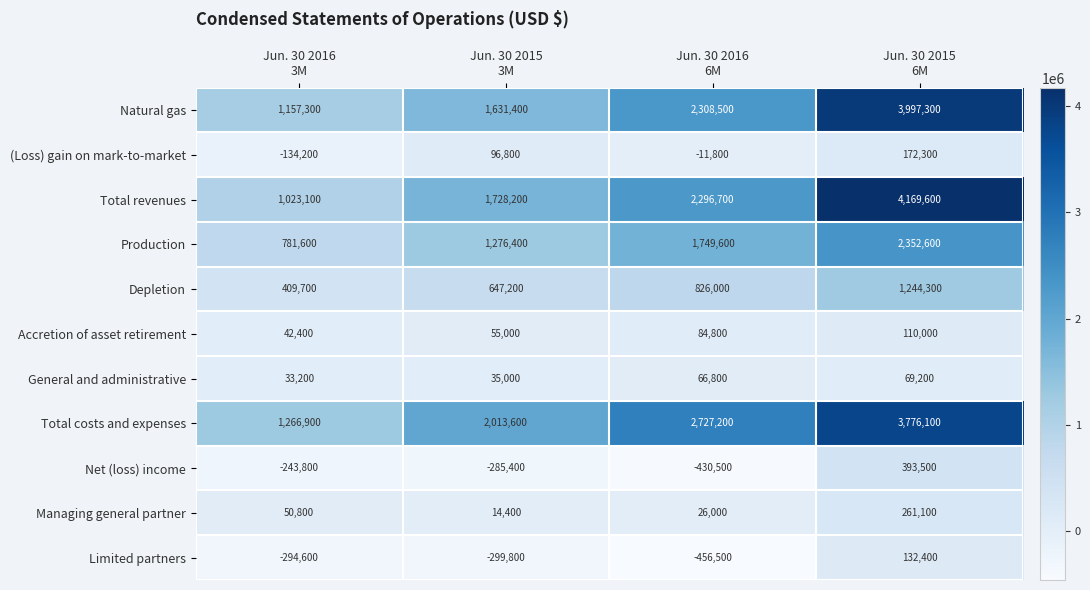

What is the average value of the Total revenues series?

2304400